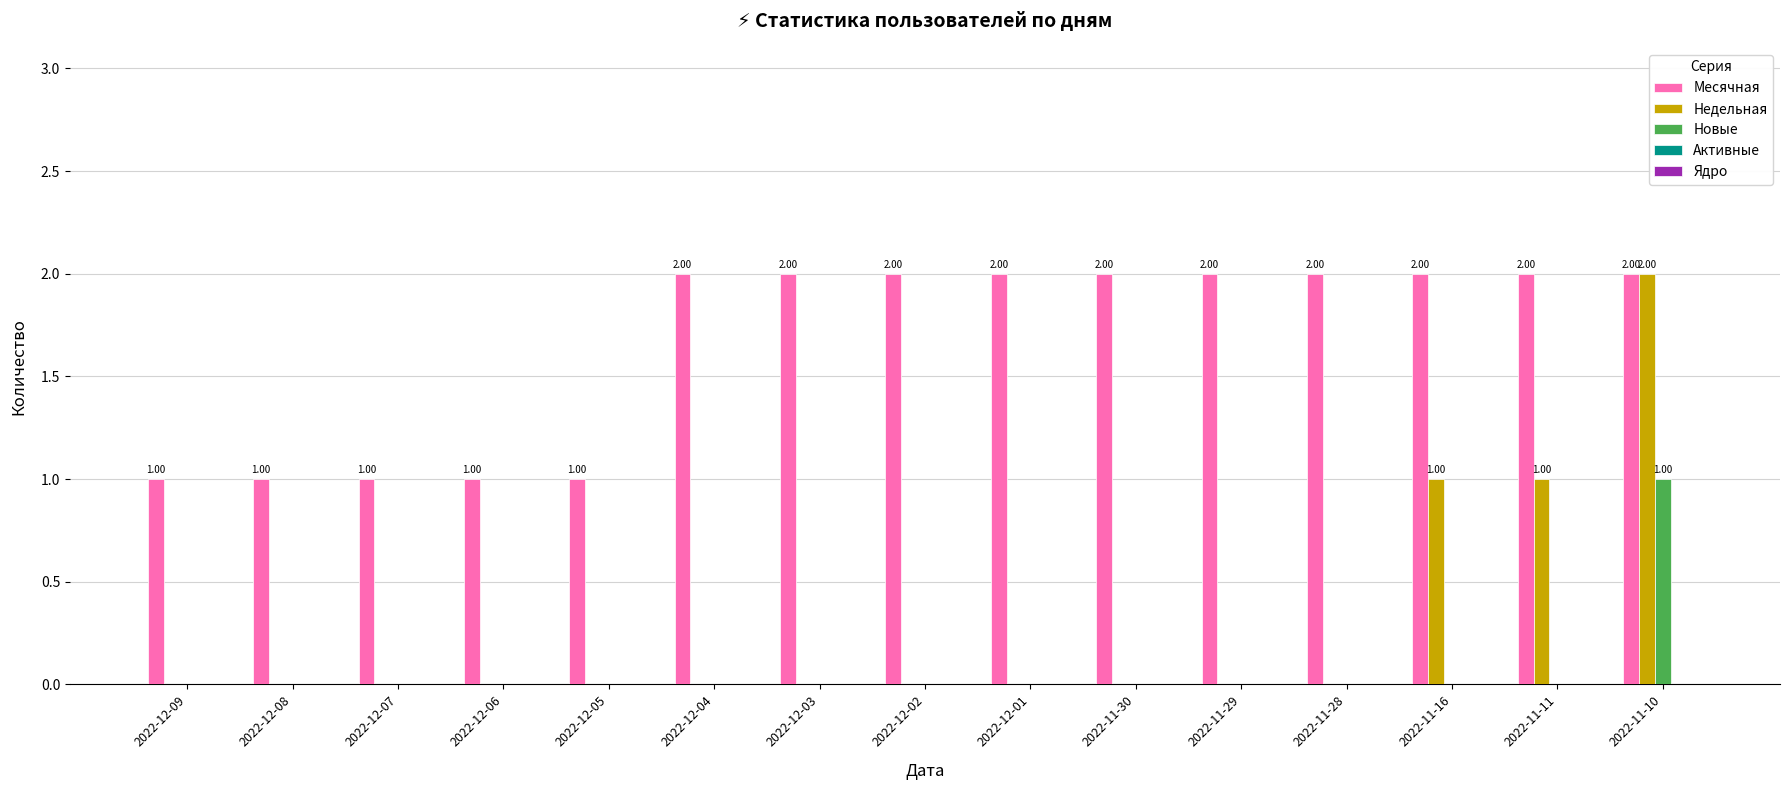

At which category is the sum across all series the highest?

2022-11-10